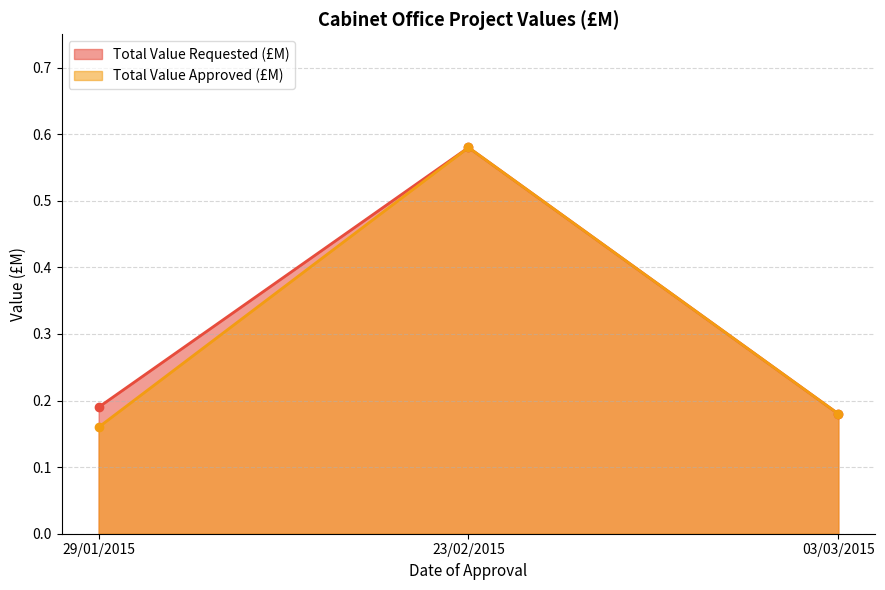

What is the total value across all series at 23/02/2015?

1.2